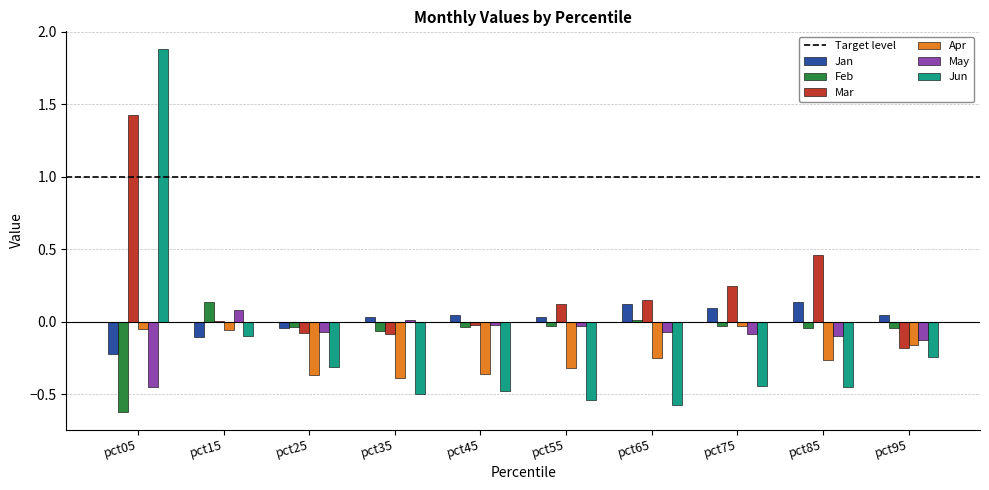

What is the greatest value displayed?

1.9